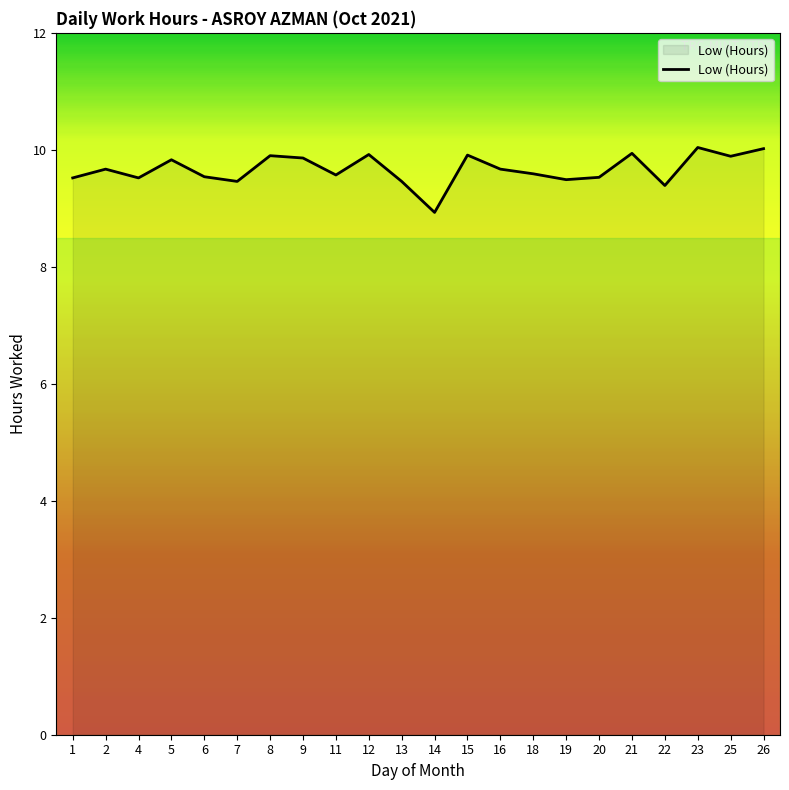

Count the number of data series in this chart.

1